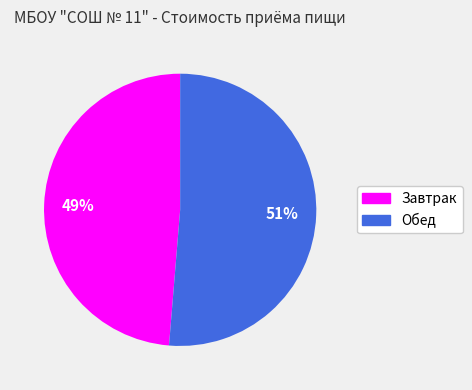

To the nearest percent, what portion does Обед represent?

51%